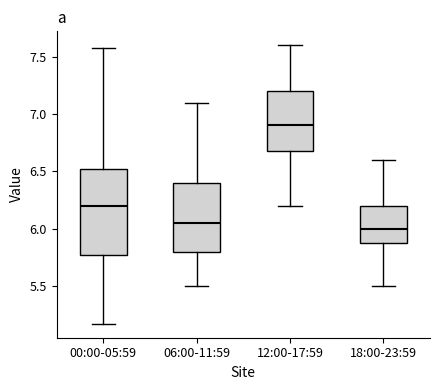

Which box is the tallest, from its lower edge to its upper edge?

00:00-05:59